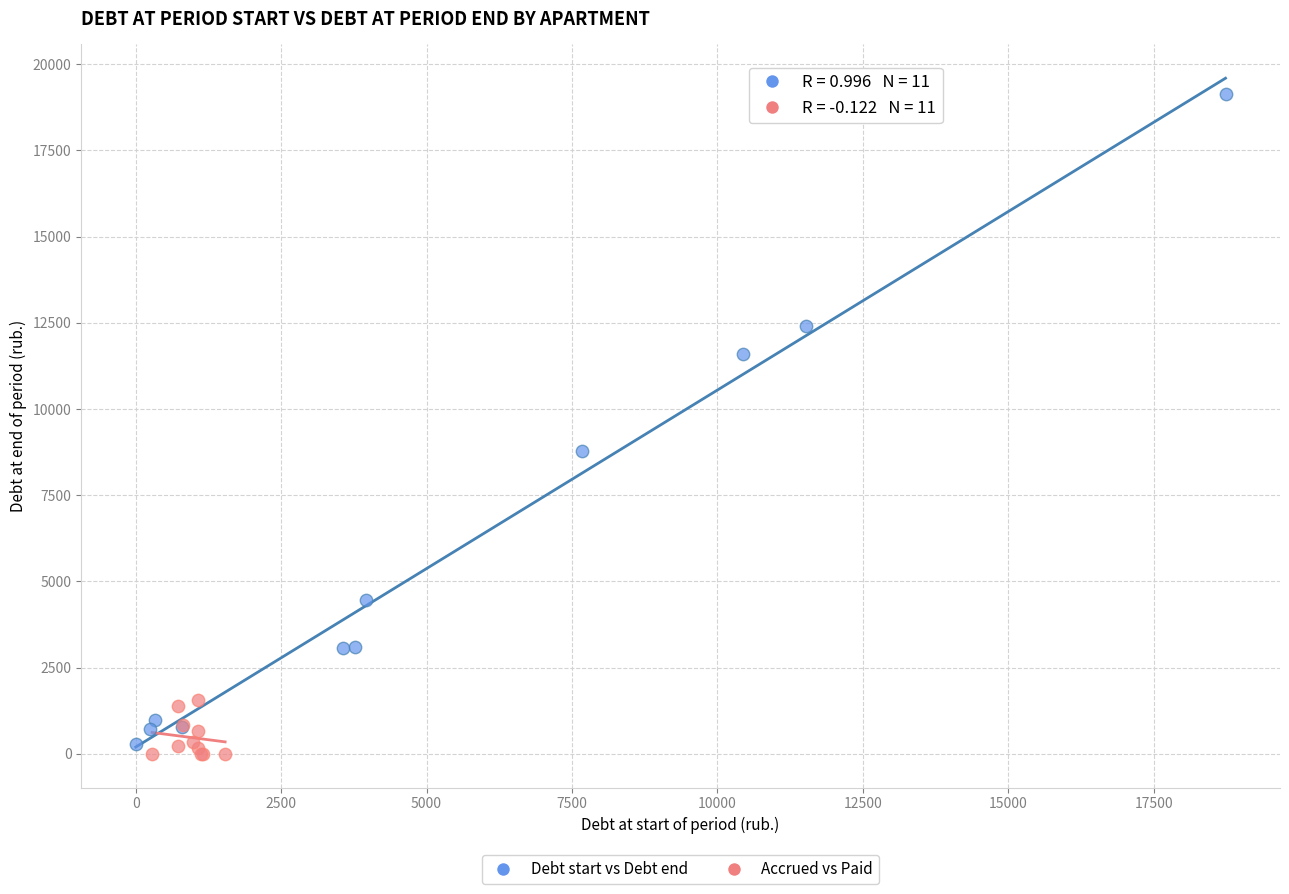

What are all the series names shown in the legend?

Debt start vs Debt end, Accrued vs Paid